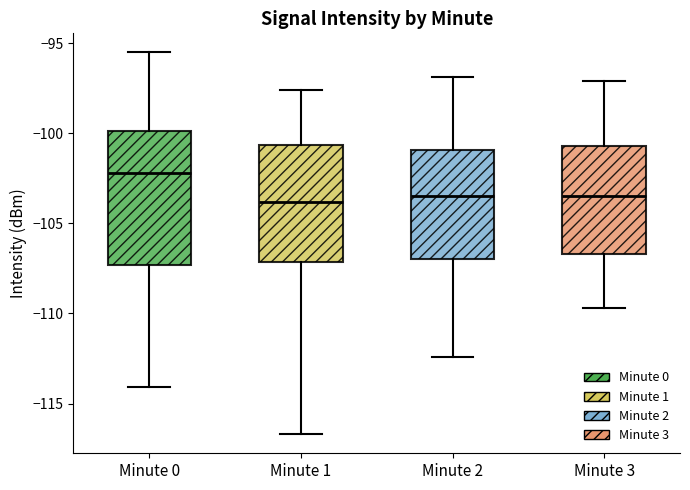

Reading left to right, transcribe this box plot: for each box, give where its median line is, the range the box spans, and where its two whiskers end, as read against the y-axis. The values are not printed on the chart, so give them approximately, as read against the axis.

Minute 0: median -102.0, box -107.5 to -100.0, whiskers -114.0 to -95.5
Minute 1: median -104.0, box -107.0 to -100.5, whiskers -116.5 to -97.5
Minute 2: median -103.5, box -107.0 to -101.0, whiskers -112.5 to -97.0
Minute 3: median -103.5, box -106.5 to -100.5, whiskers -109.5 to -97.0